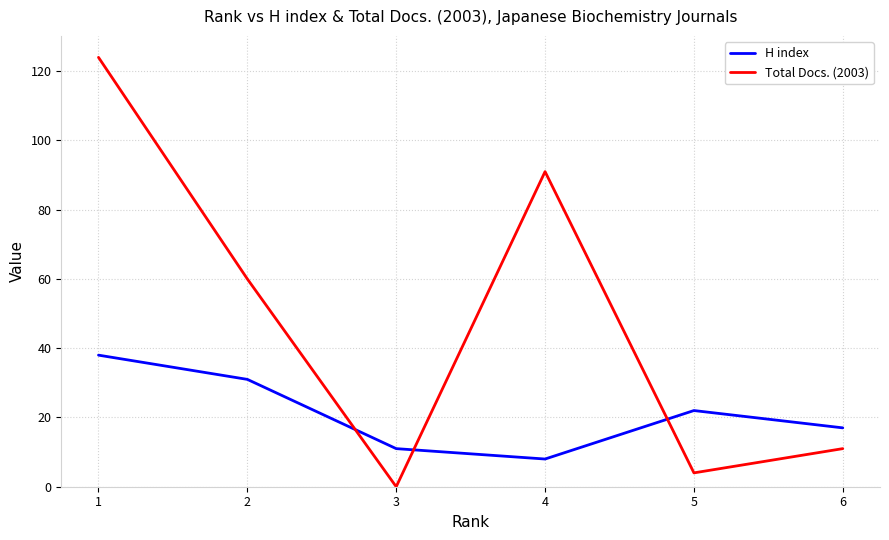

Which series has the widest spread of values?

Total Docs. (2003)